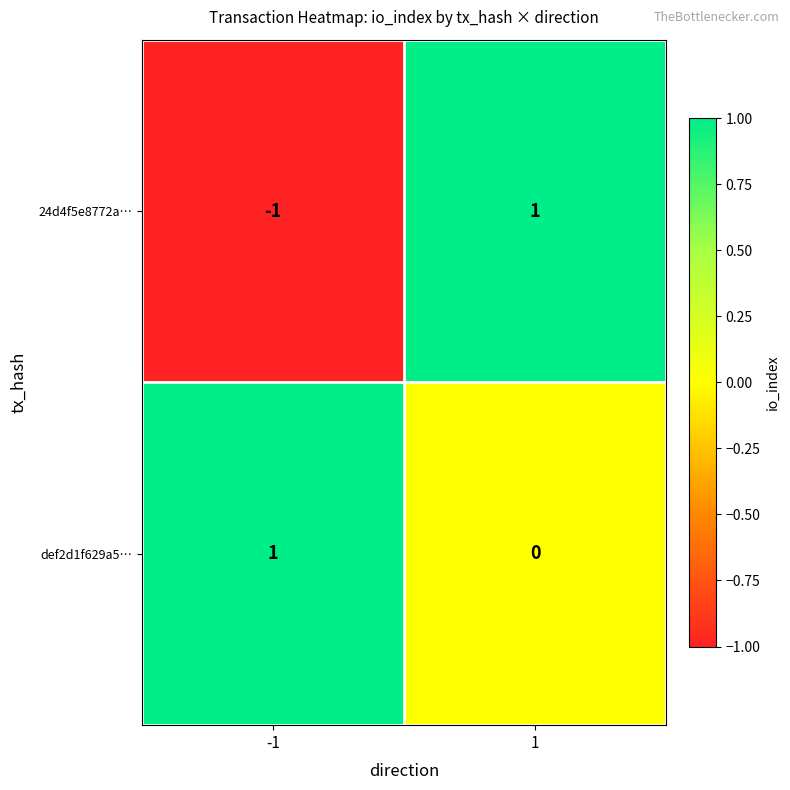

Which series has the largest total across all categories?

def2d1f629a5…